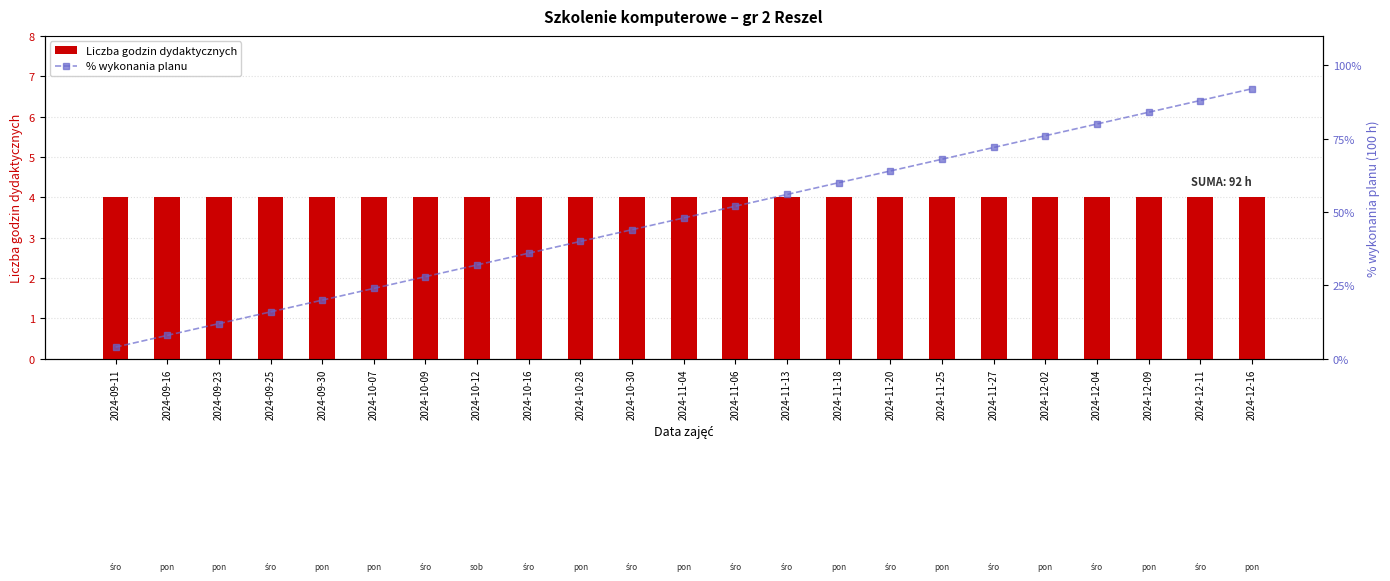

Which category has the lowest value in the % wykonania planu series?

2024-09-11